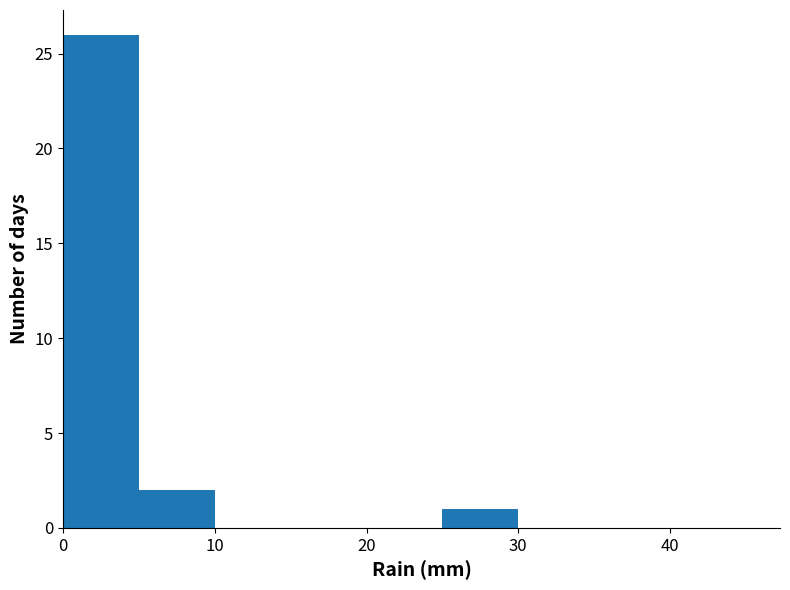

Reading left to right, transcribe this chart: for each bar, give the range it covers on the x-axis and its height. The values are not printed on the chart, so give them approximately, as read against the axis.

0 to 5: 26
5 to 10: 2
10 to 15: 0
15 to 20: 0
20 to 25: 0
25 to 30: 1
30 to 35: 0
35 to 40: 0
40 to 45: 0